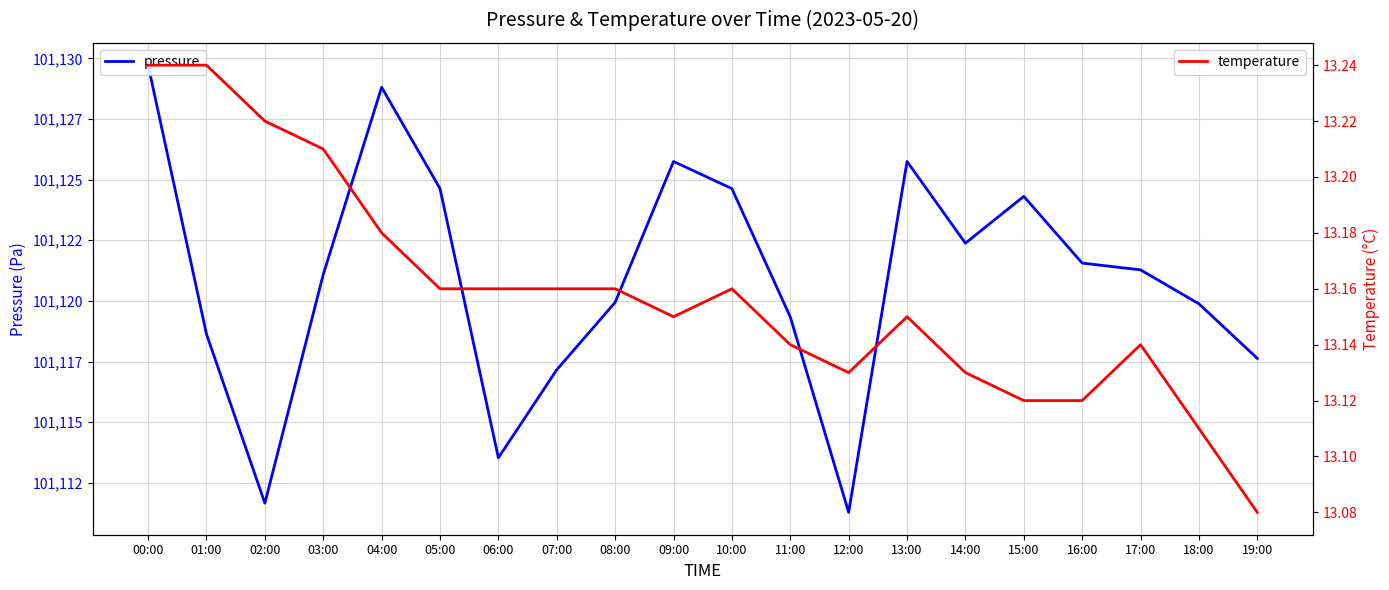

True or false: pressure and temperature intersect in this chart.

False